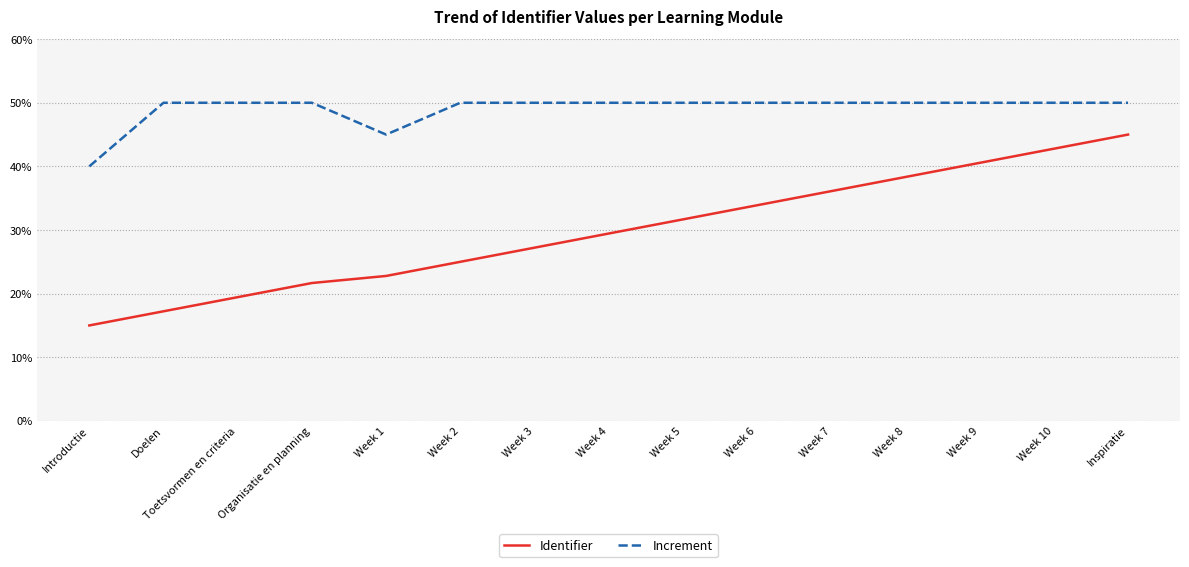

What is the sum of all Identifier values?

446.1